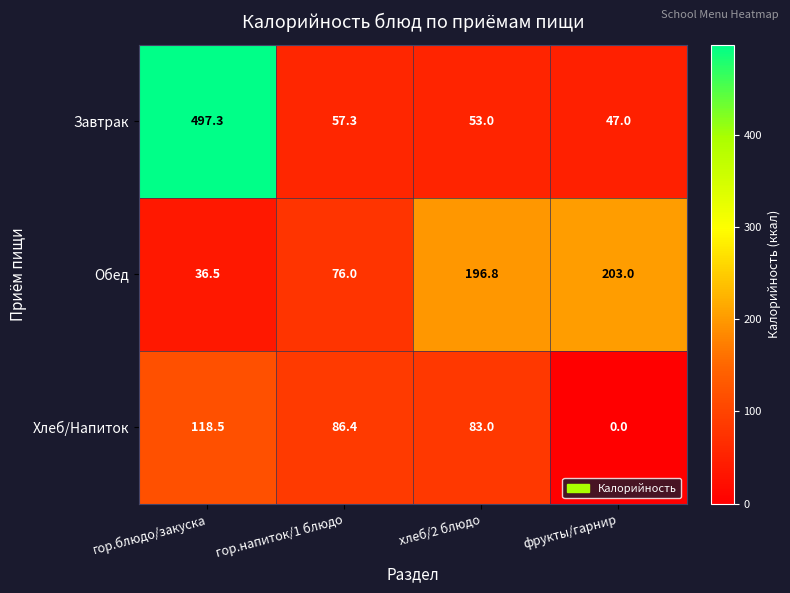

At which category is the sum across all series the highest?

гор.блюдо/закуска